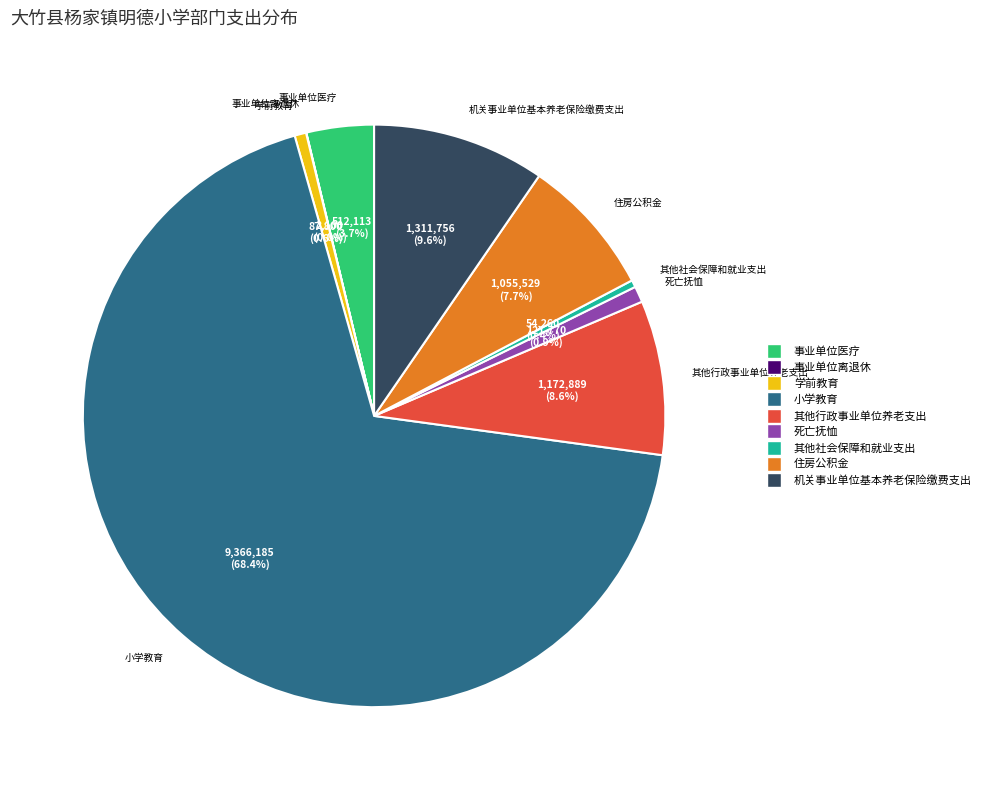

What is the ratio of the value at 其他行政事业单位养老支出 to the value at 小学教育?

0.1